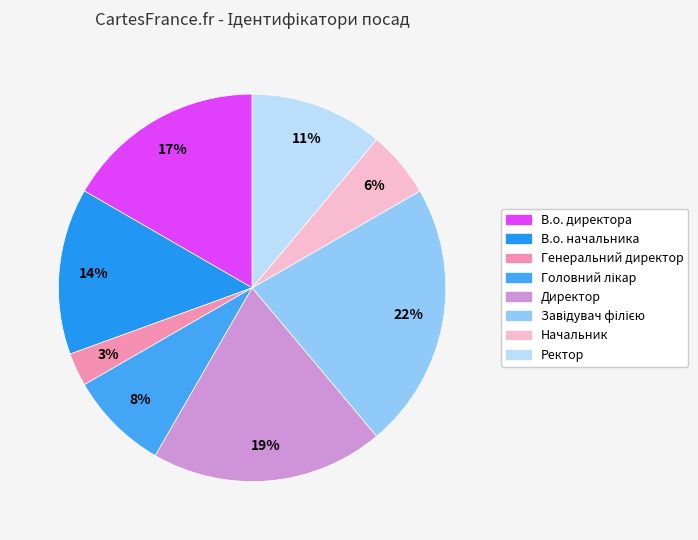

To the nearest percent, what is the combined percentage of Директор and В.о. директора?

36%